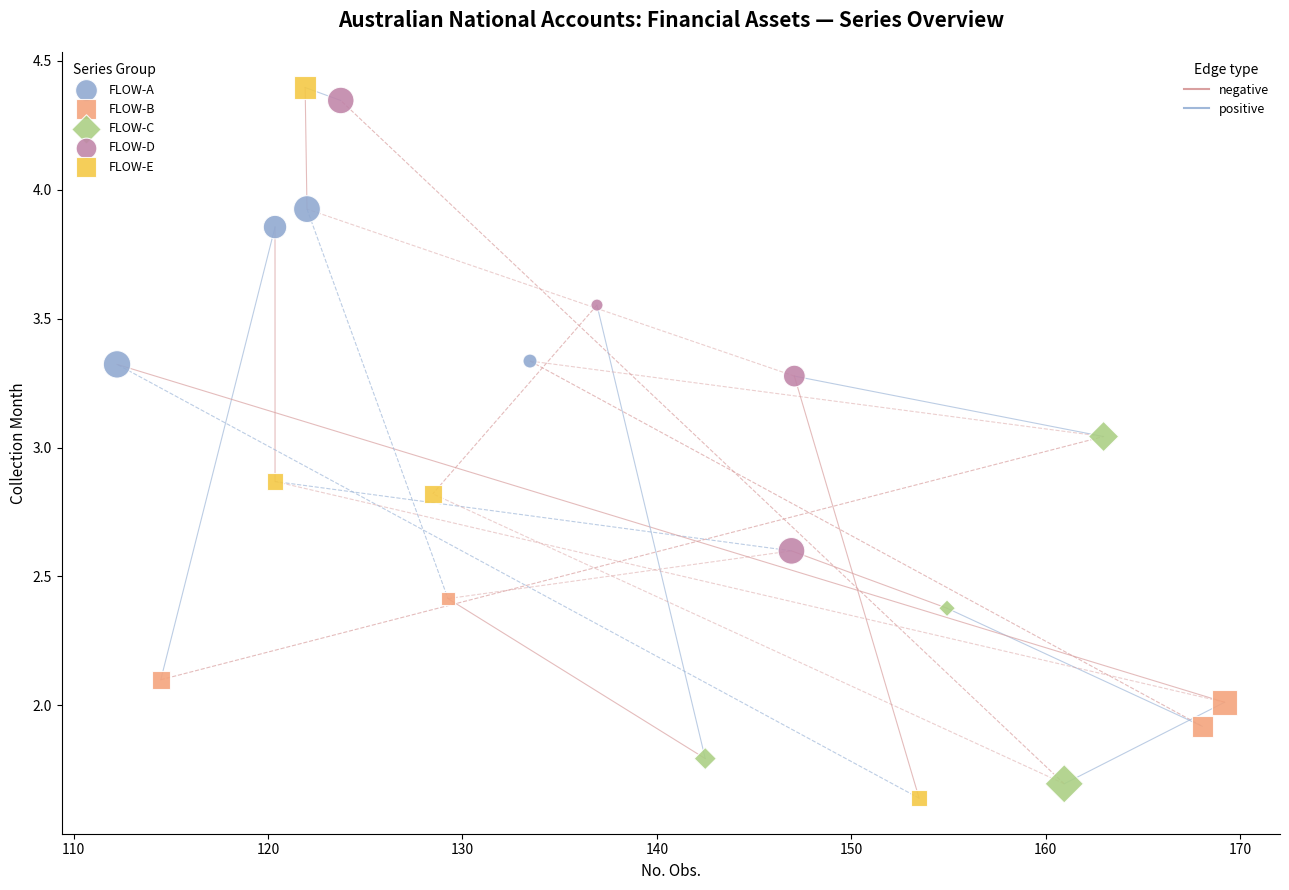

Which series reaches the maximum Y coordinate?

FLOW-E